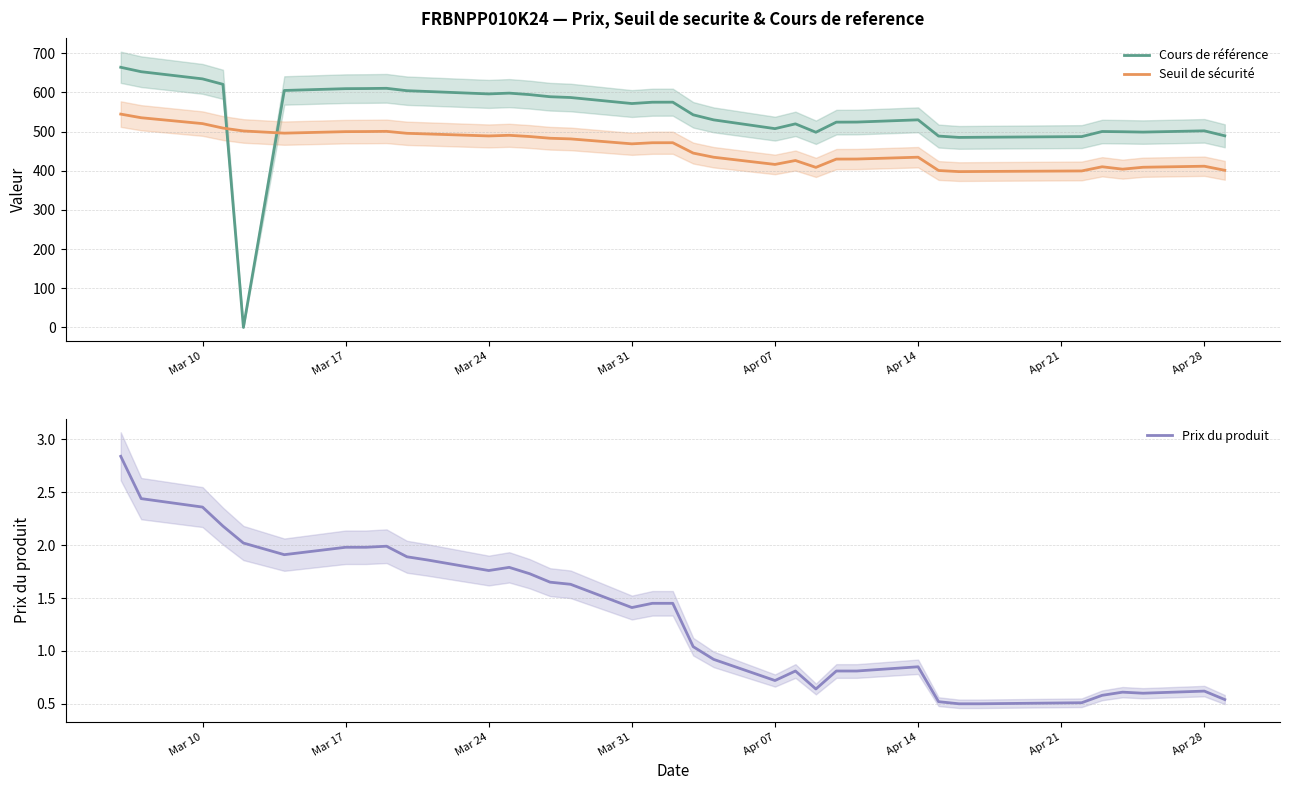

What is the difference between the maximum and second lowest values in the Cours de référence series?

179.1